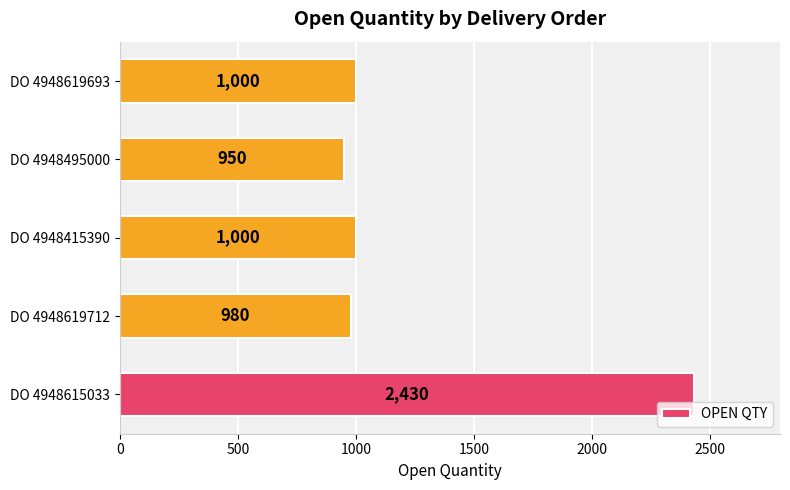

Reading bottom to top, transcribe all the data shown in this chart.

DO 4948615033=2430	DO 4948619712=980	DO 4948415390=1000	DO 4948495000=950	DO 4948619693=1000